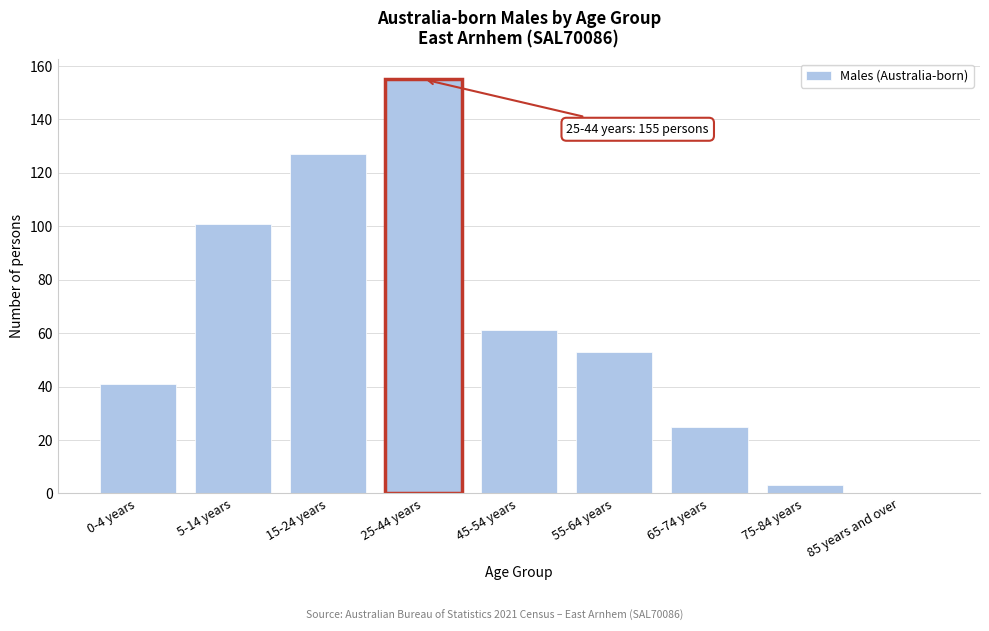

Reading right to left, transcribe all the data shown in this chart.

85 years and over=0	75-84 years=3	65-74 years=25	55-64 years=53	45-54 years=61	25-44 years=155	15-24 years=127	5-14 years=101	0-4 years=41